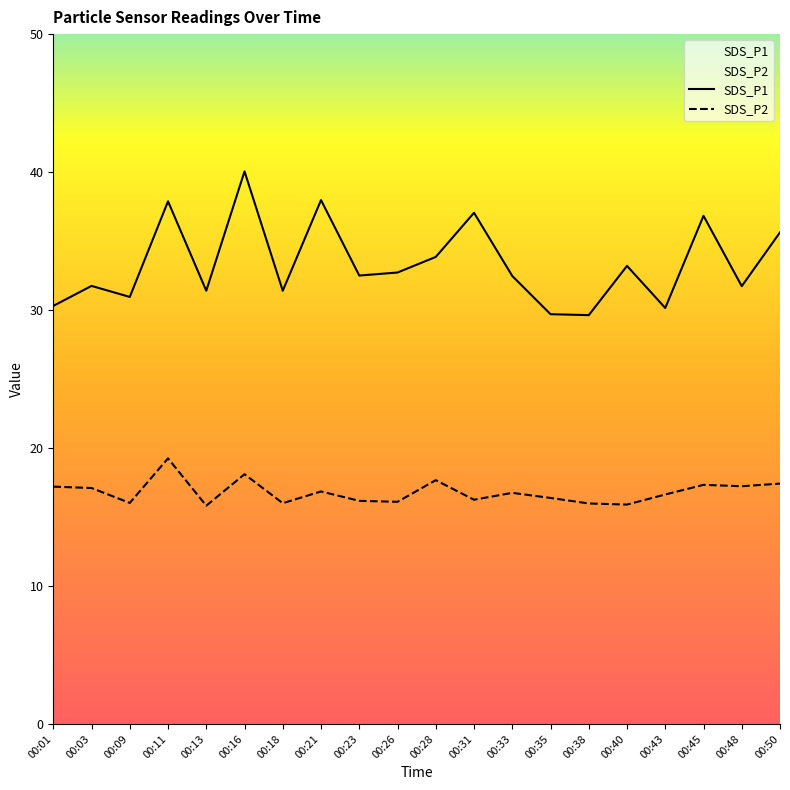

Where is SDS_P1 nearest to the value 34?

00:28